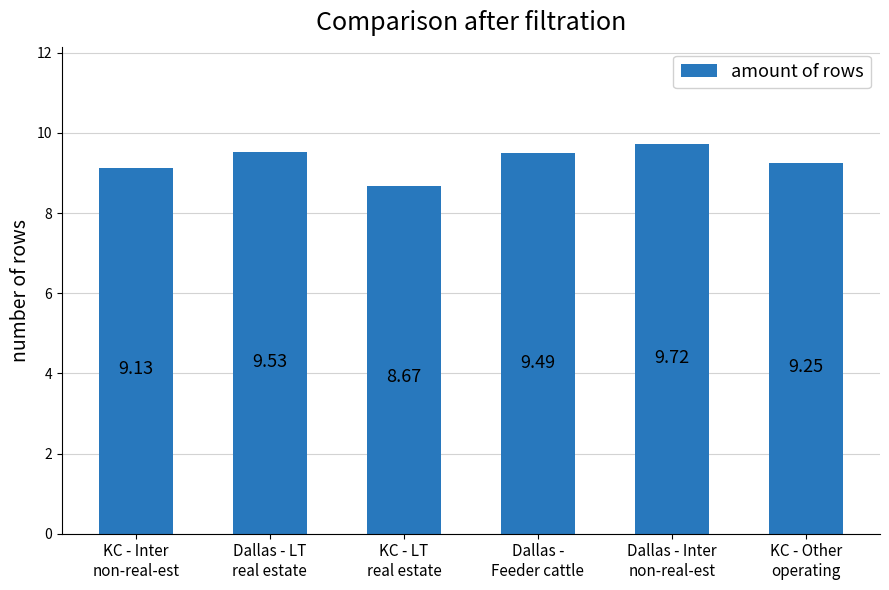

What is the average value?

9.3